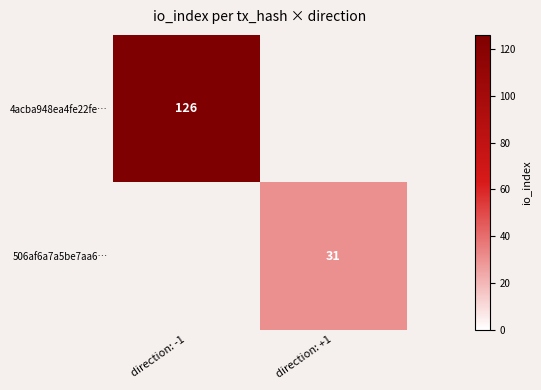

Is it true that 506af6a7a5be7aa6… equals 31 at direction: +1?

True